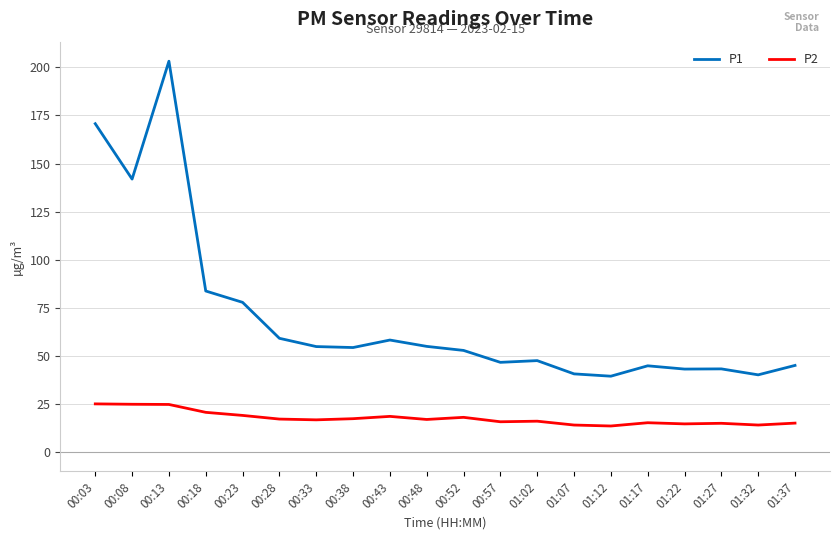

Which series has the widest spread of values?

P1